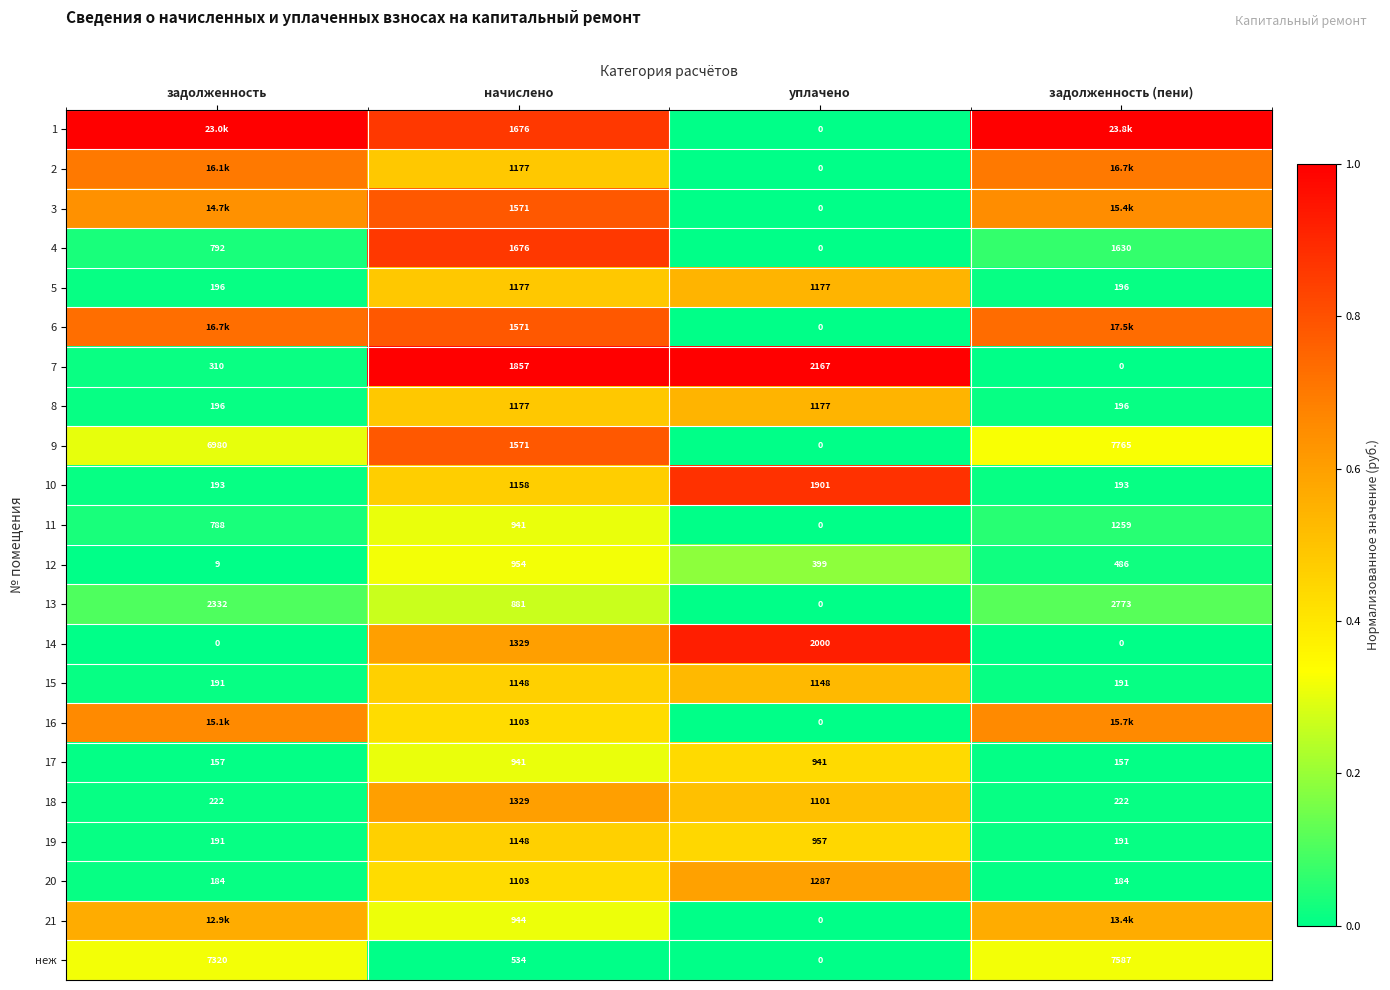

What is the total value across all series at уплачено?

14255.0